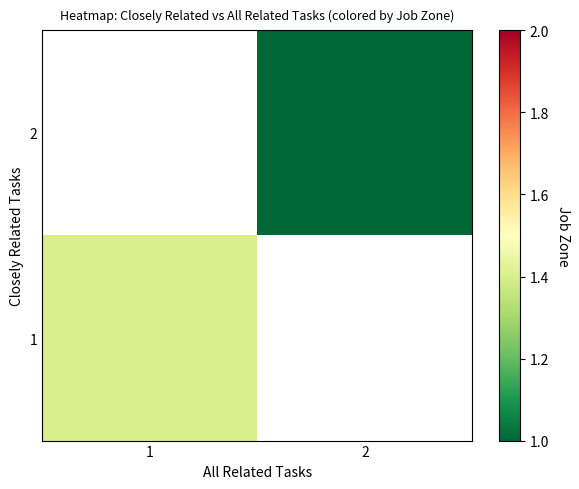

Where is 1 nearest to the value 1?

1